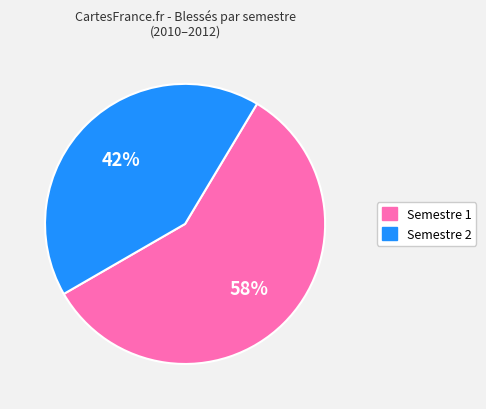

Count the number of slices in the pie.

2